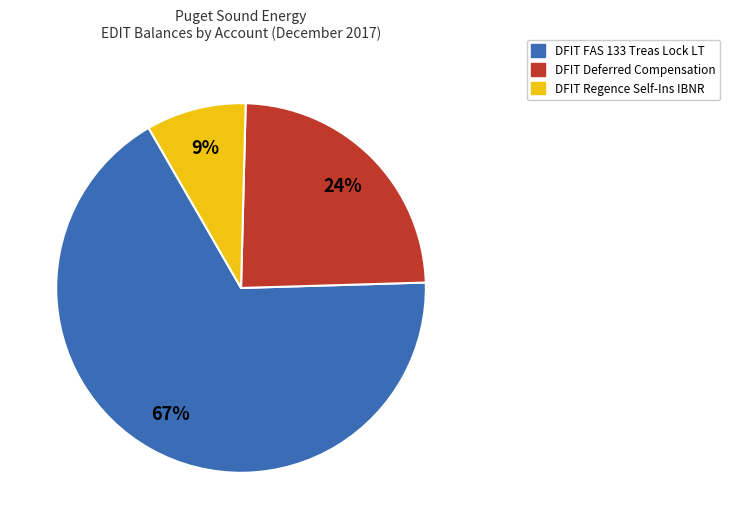

To the nearest percent, what is the difference between the largest and smallest slice percentages?

58%